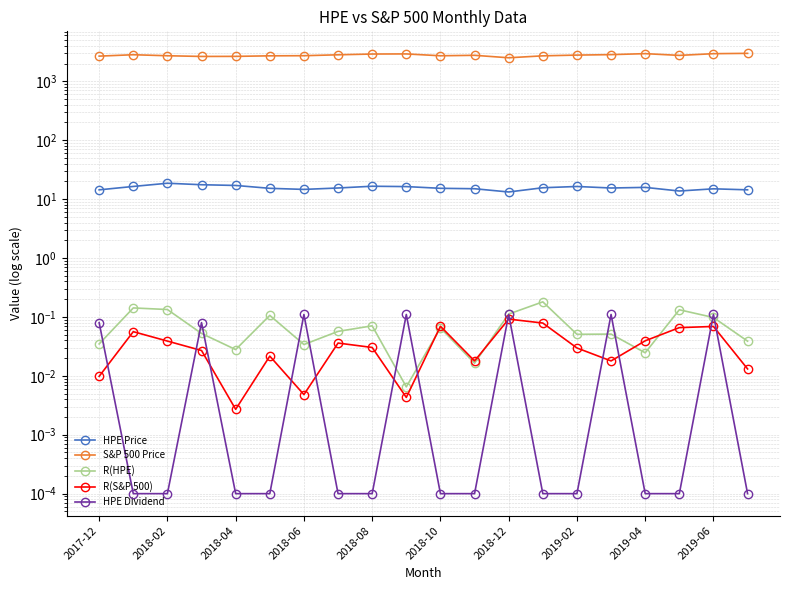

What is the value of the R(HPE) point at the 11th from the left?

0.1